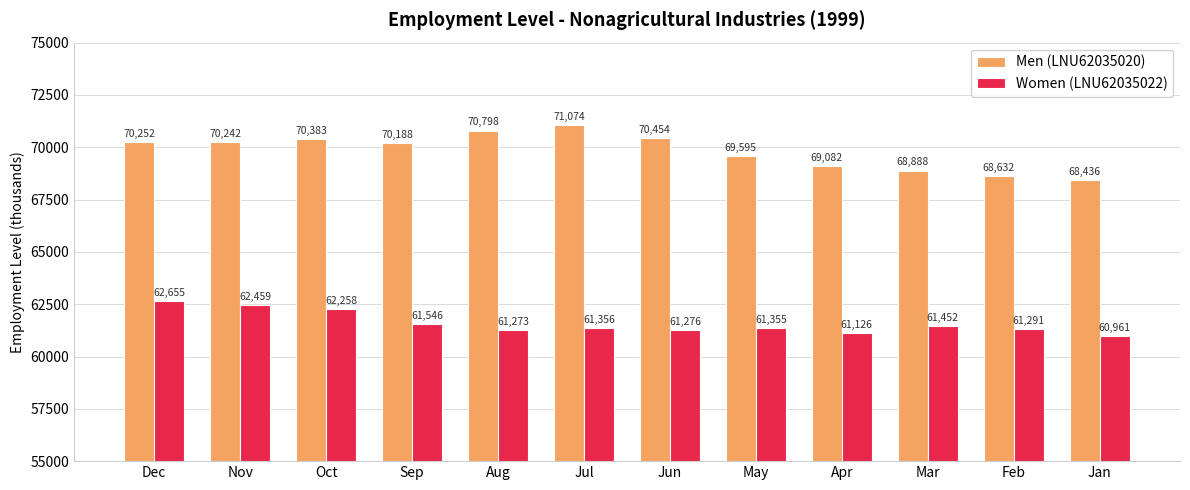

List the series in order of their overall mean, lowest first.

Women (LNU62035022), Men (LNU62035020)